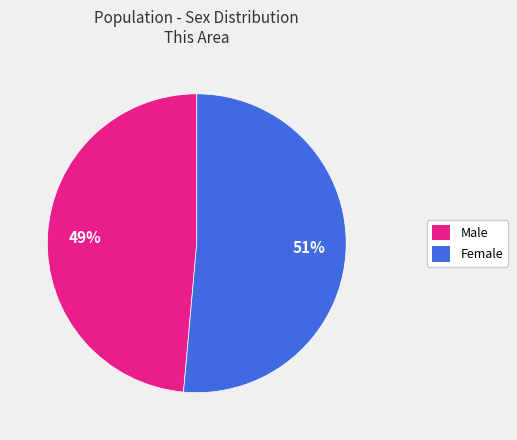

What is the majority slice?

Female